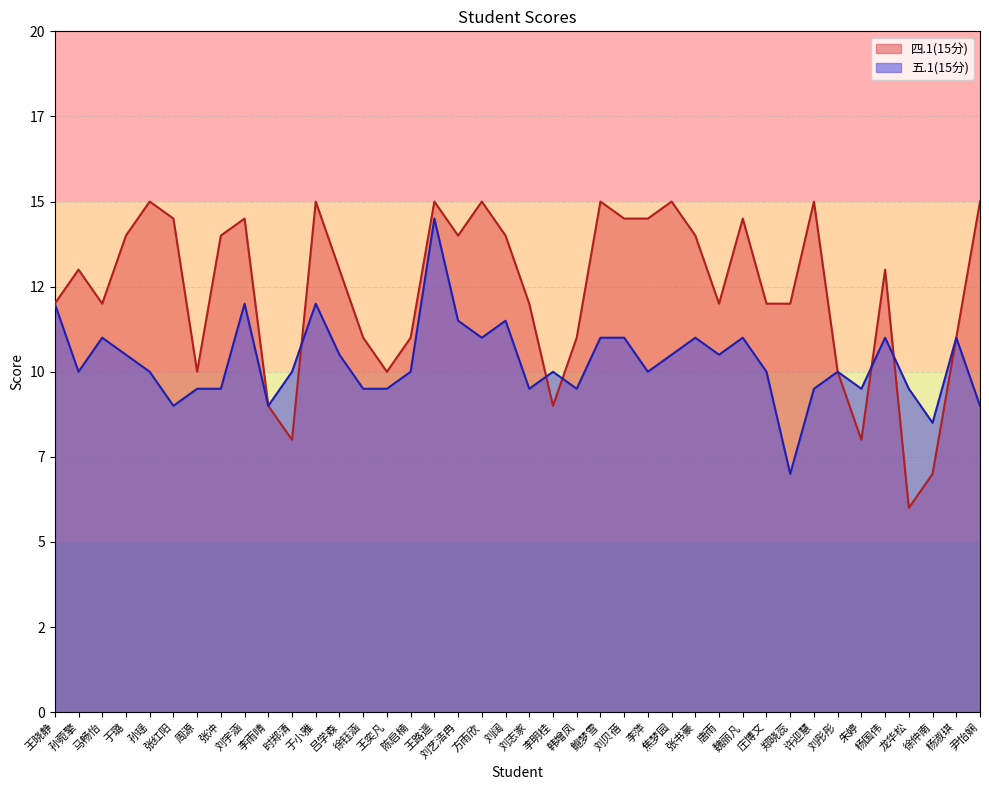

Where is 四.1(15分) nearest to the value 10?

周源